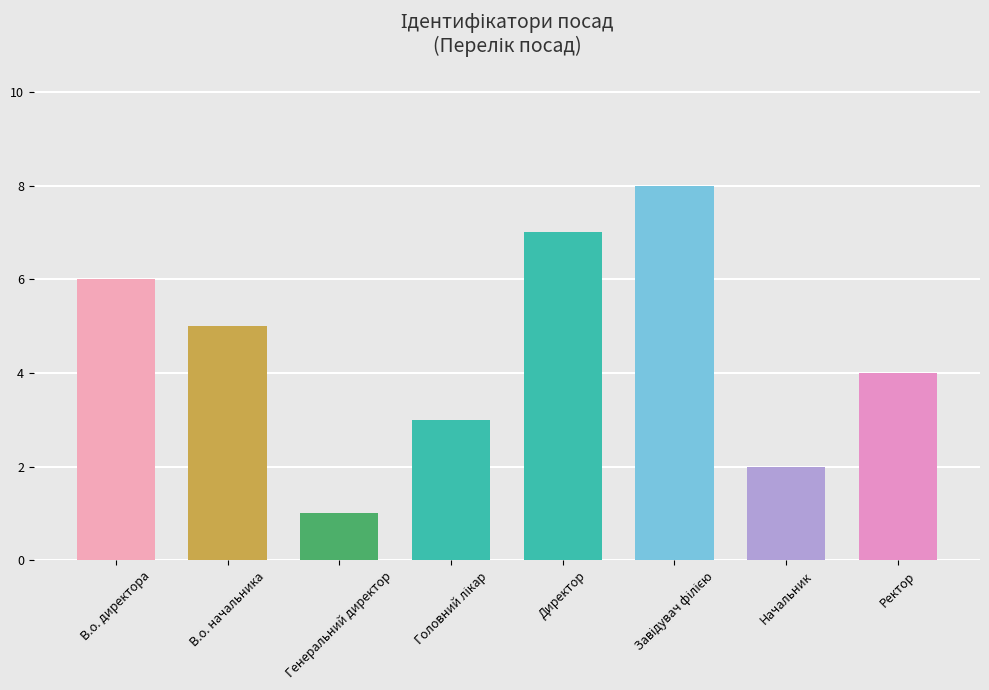

How many data points are less than 5?

4